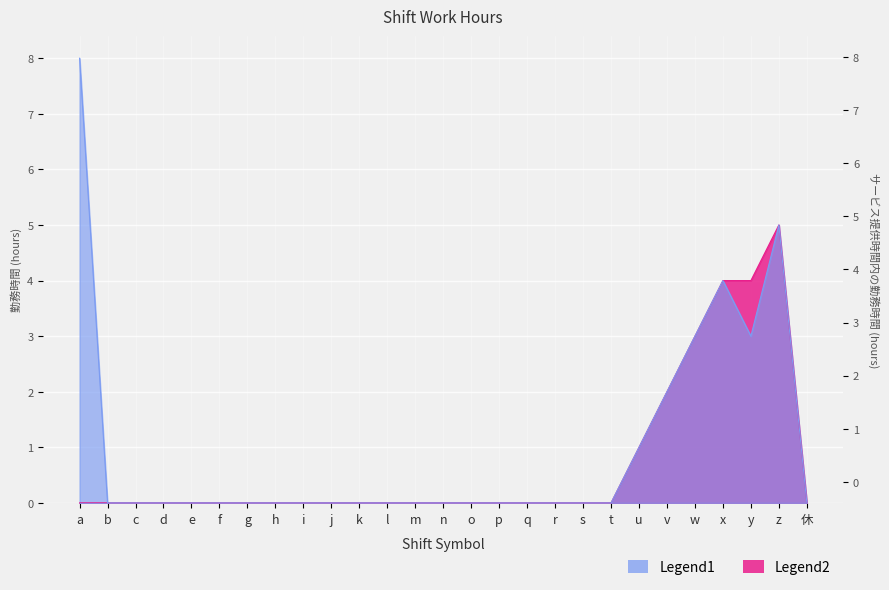

At which label does Legend1 reach its minimum?

b